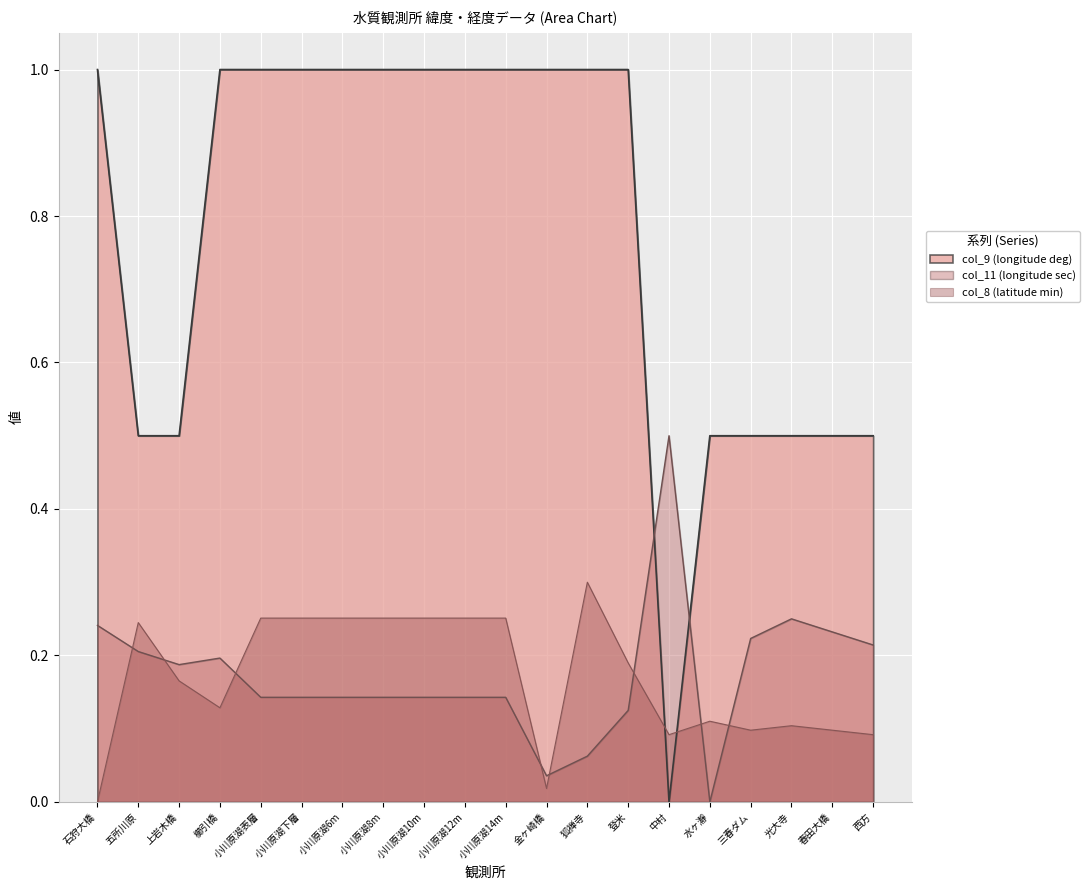

True or false: col_9 (longitude deg) has more than 2 points higher than both neighbors.

False